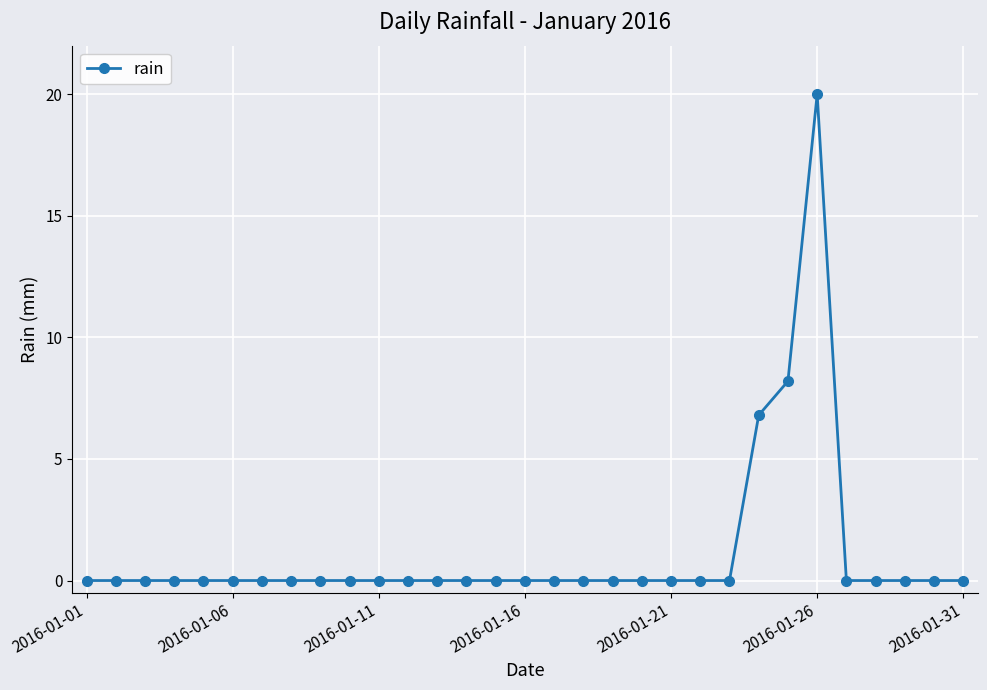

Reading left to right, list all the values displayed in this chart.

0.0	0.0	0.0	0.0	0.0	0.0	0.0	0.0	0.0	0.0	0.0	0.0	0.0	0.0	0.0	0.0	0.0	0.0	0.0	0.0	0.0	0.0	0.0	6.8	8.2	20.0	0.0	0.0	0.0	0.0	0.0